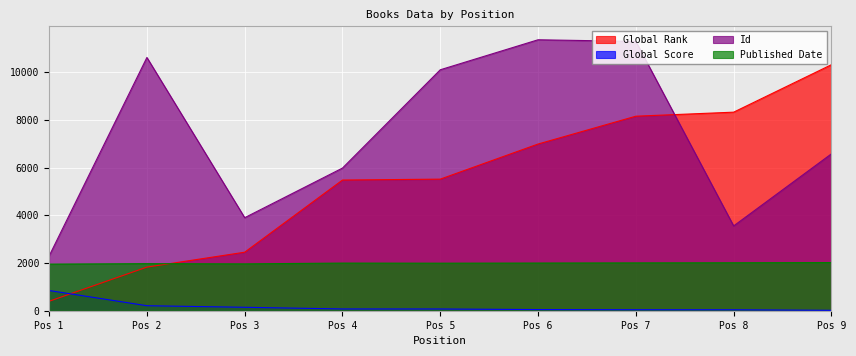

Is it true that Id equals 6573 at Pos 9?

True